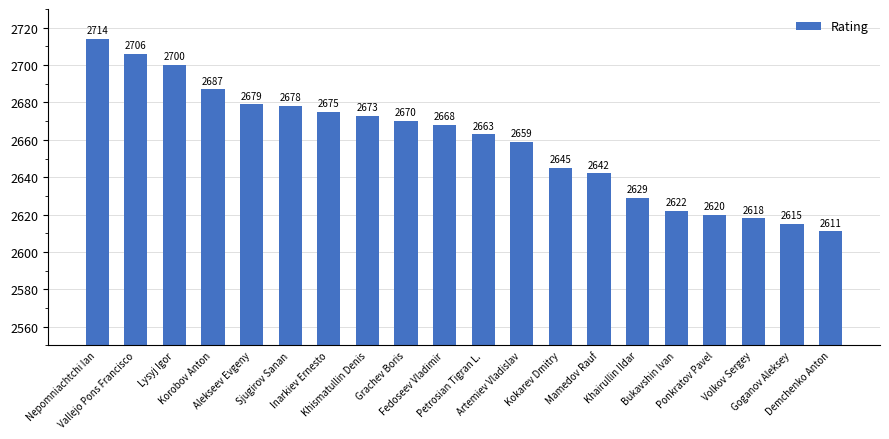

Rank the categories by value from lowest to highest.

Demchenko Anton, Goganov Aleksey, Volkov Sergey, Ponkratov Pavel, Bukavshin Ivan, Khairullin Ildar, Mamedov Rauf, Kokarev Dmitry, Artemiev Vladislav, Petrosian Tigran L., Fedoseev Vladimir, Grachev Boris, Khismatullin Denis, Inarkiev Ernesto, Sjugirov Sanan, Alekseev Evgeny, Korobov Anton, Lysyj Igor, Vallejo Pons Francisco, Nepomniachtchi Ian